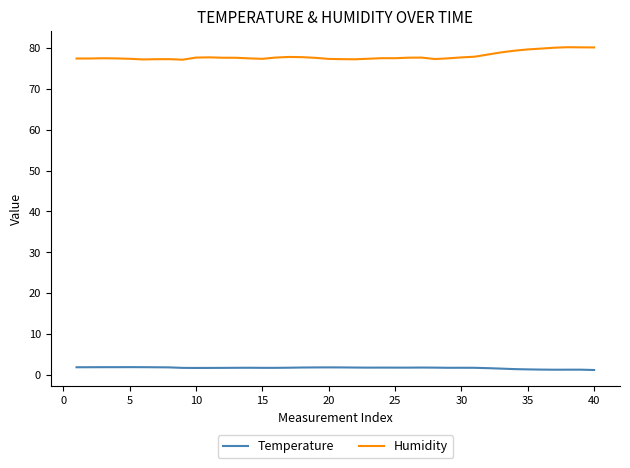

Is this an area chart (filled region under the line)?

No